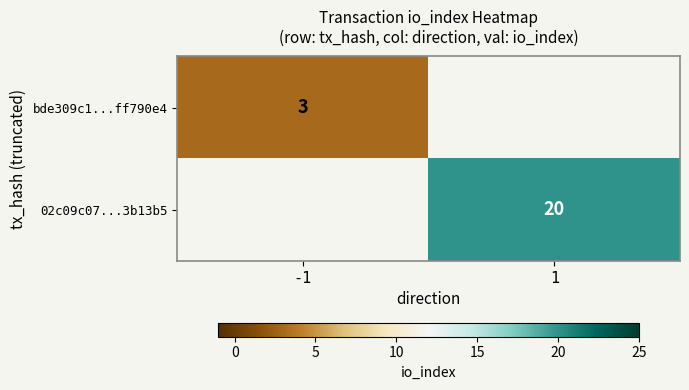

The bde309c1...ff790e4 series shows 5 at -1. True or false?

False